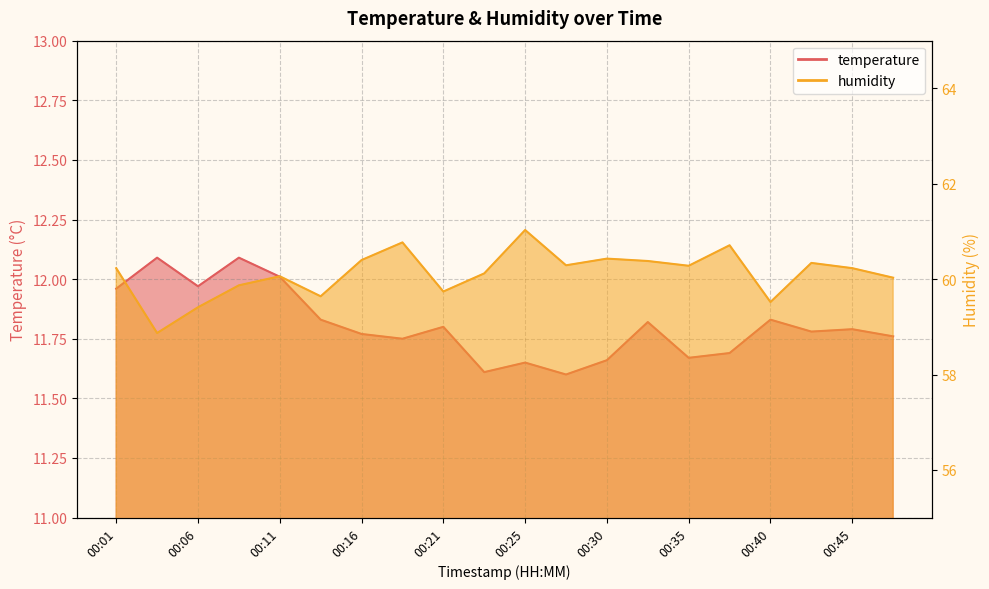

The value of humidity at 00:08 is 90.8. True or false?

False